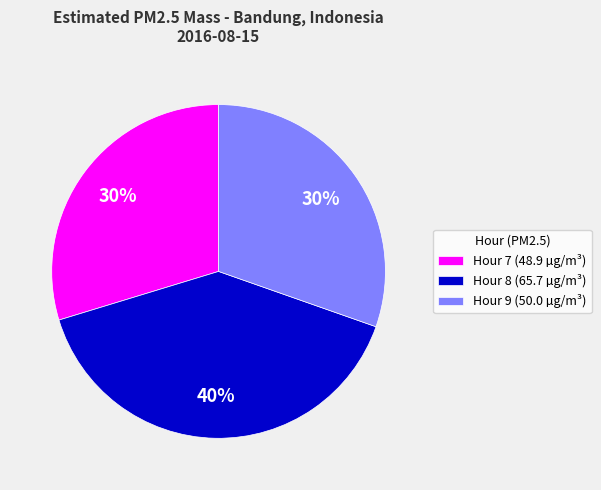

To the nearest percent, what is the difference between the largest and smallest slice percentages?

10%